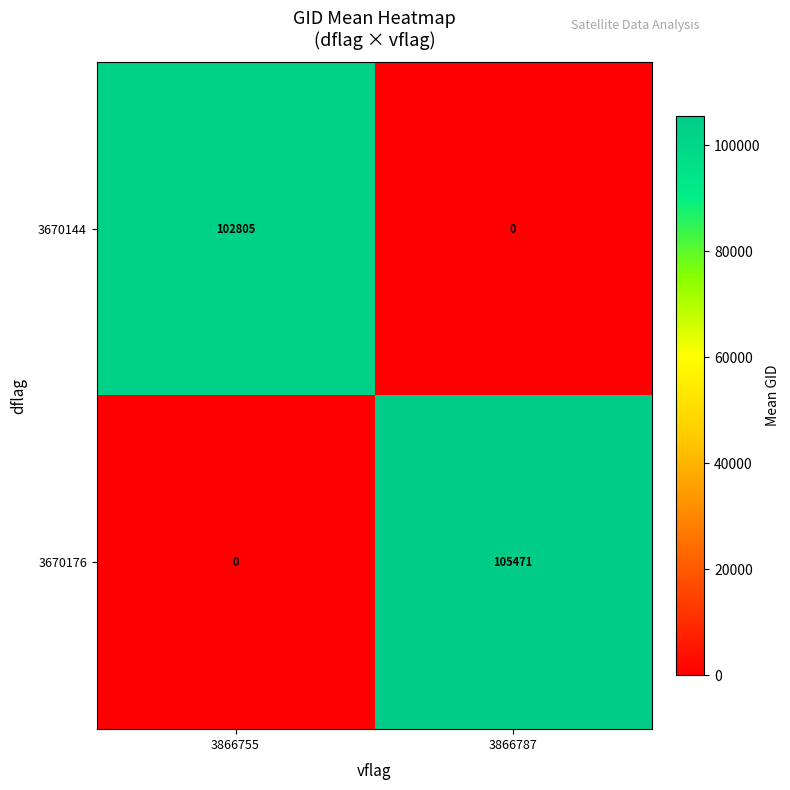

True or false: 3670144 has a value of 0 at 3866787.

True